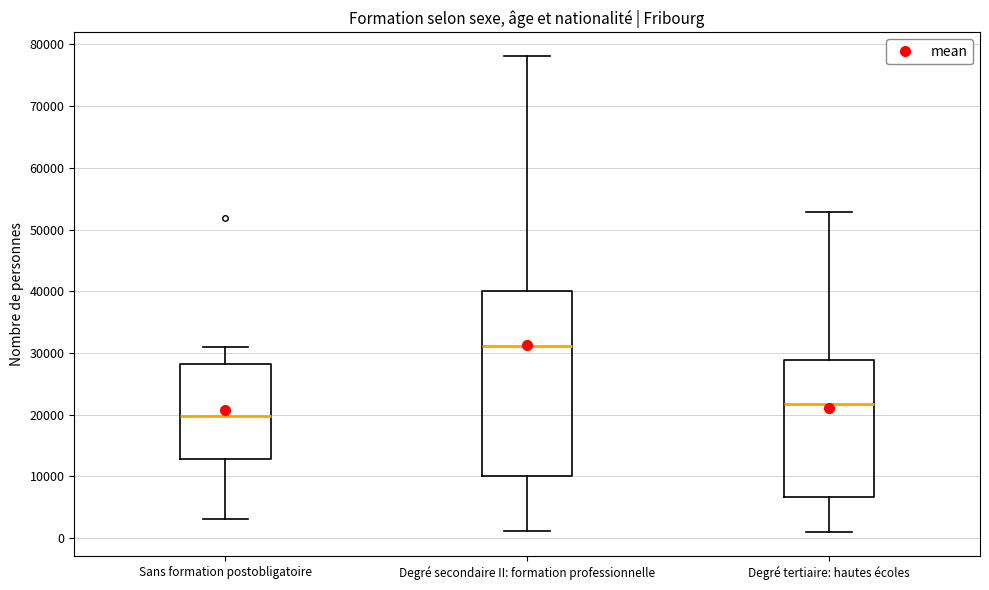

Which box's median line is the highest?

Degré secondaire II: formation professionnelle